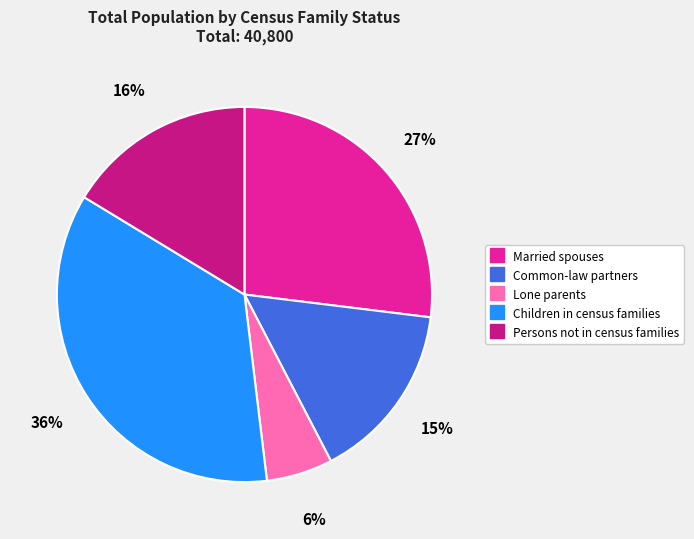

Rank the categories by value from highest to lowest.

Children in census families, Married spouses, Persons not in census families, Common-law partners, Lone parents